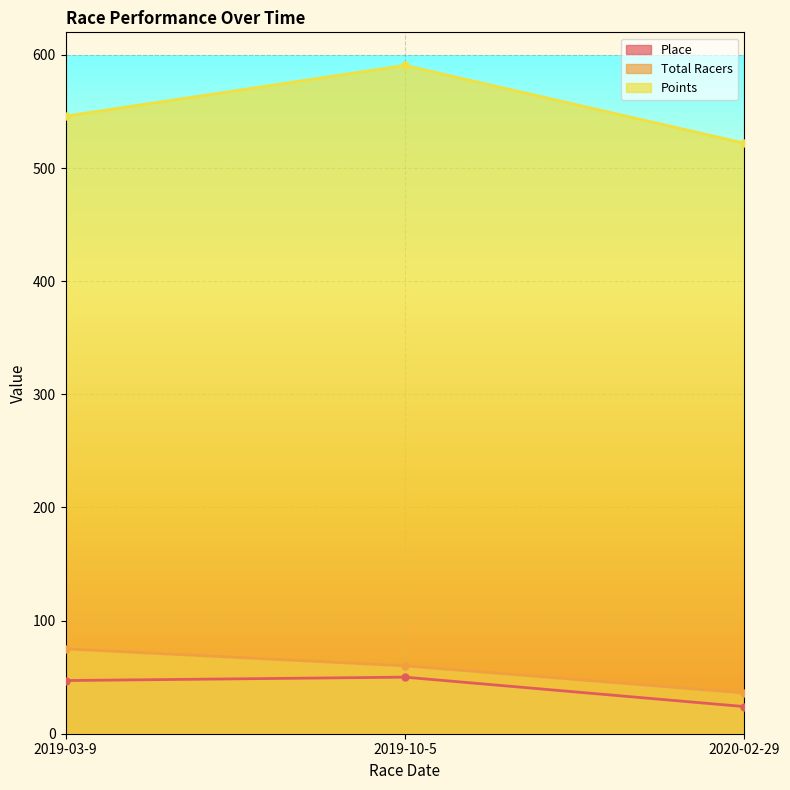

What is the total value across all series at 2019-10-5?

700.8